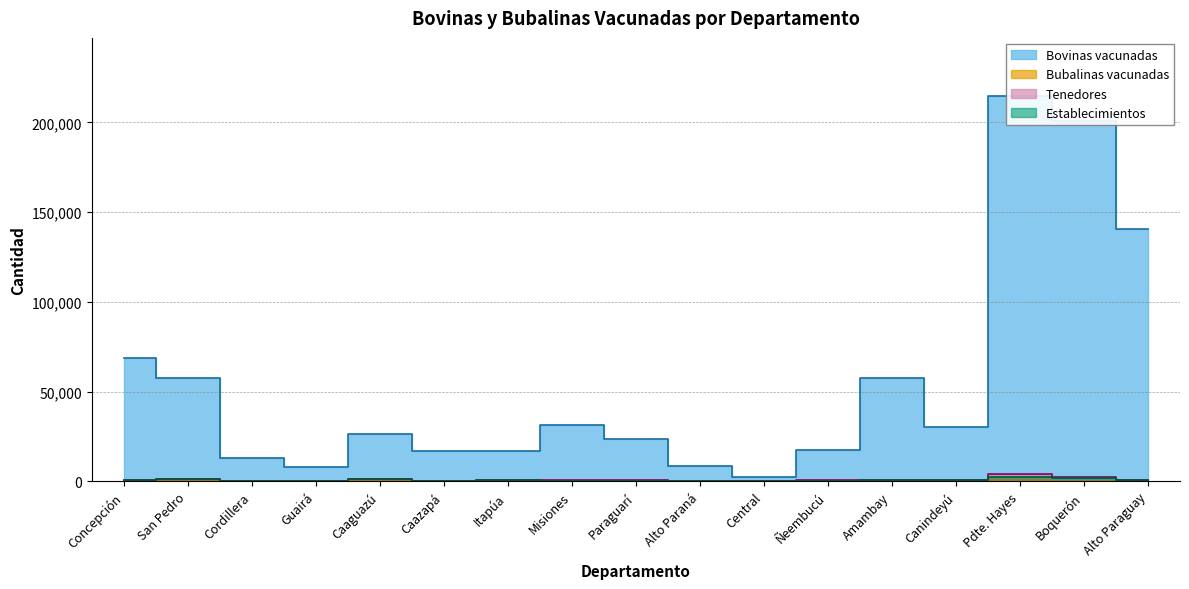

Is it true that Establecimientos equals 429 at Ñeembucú?

True